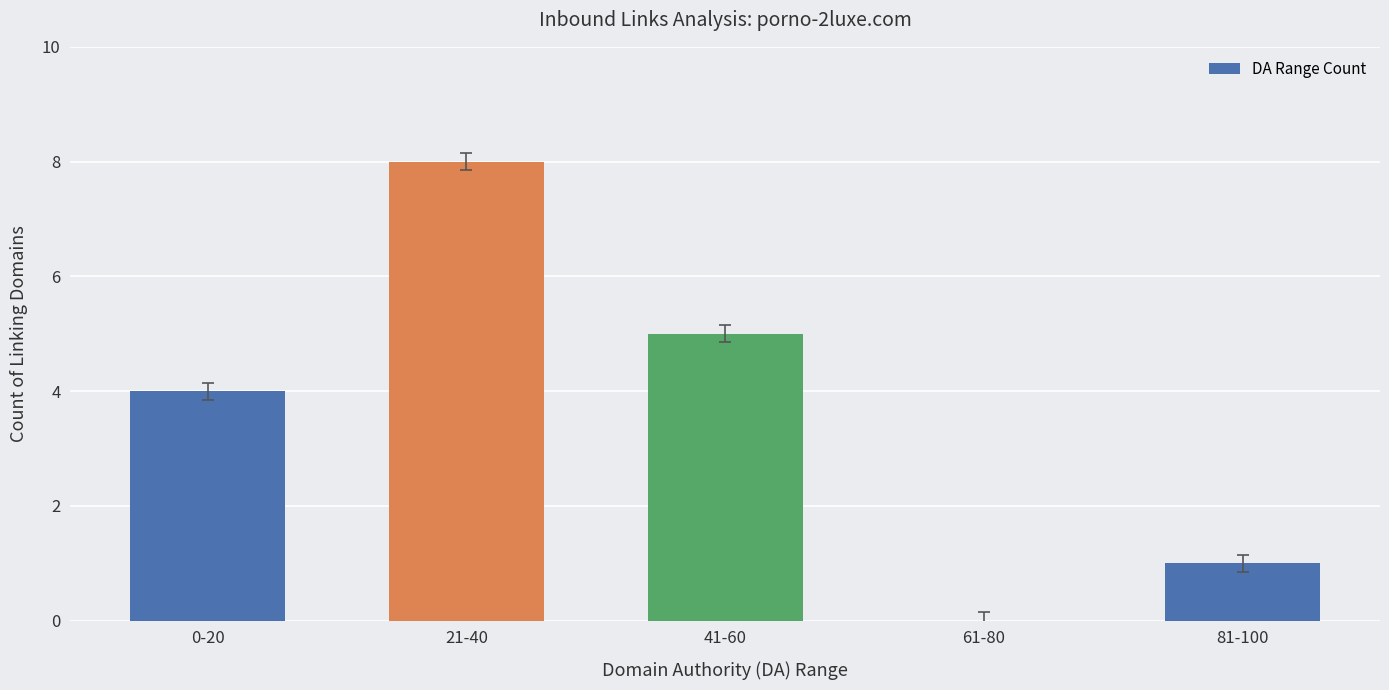

Reading left to right, transcribe all the data shown in this chart.

4	8	5	0	1